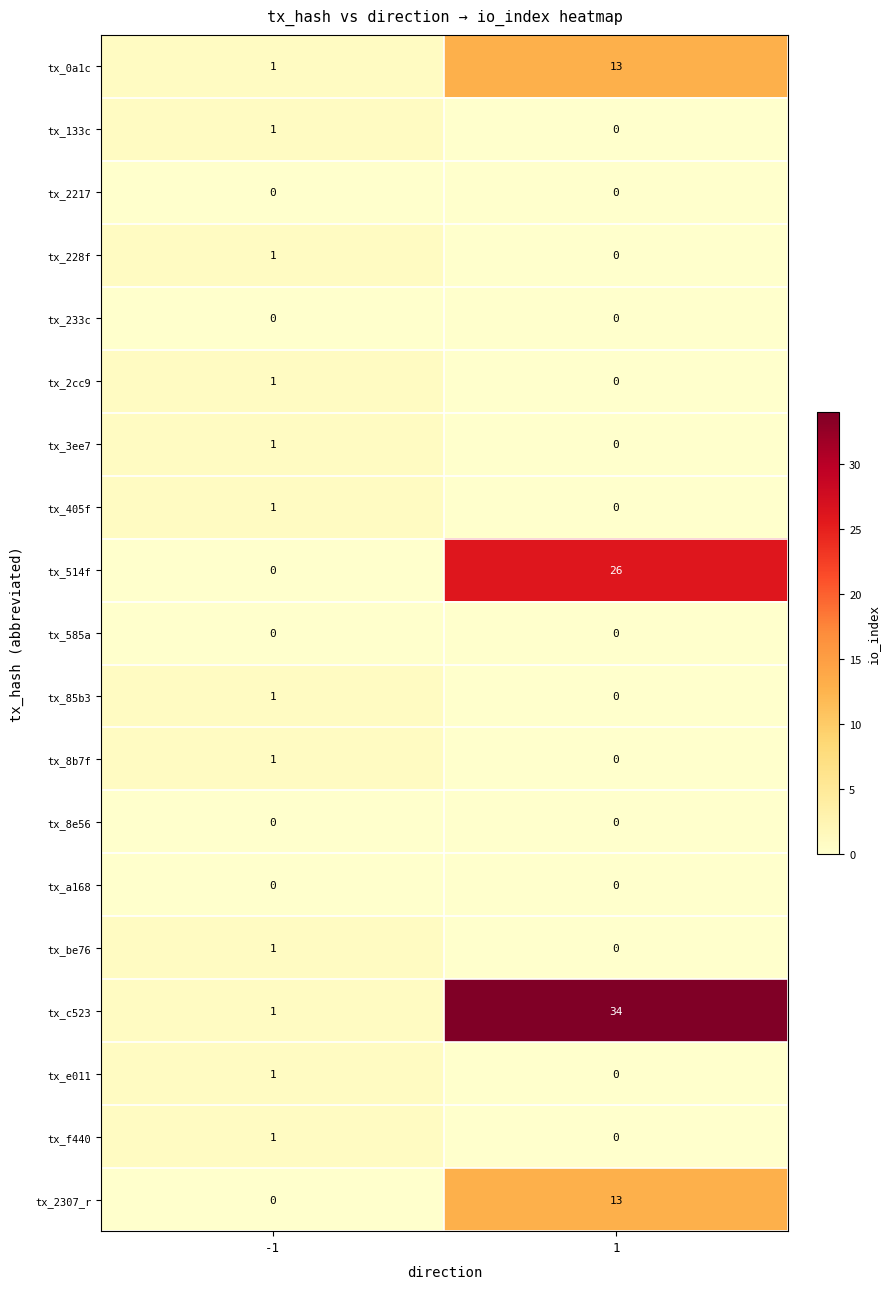

List the labels in order of tx_514f value, largest first.

1, -1